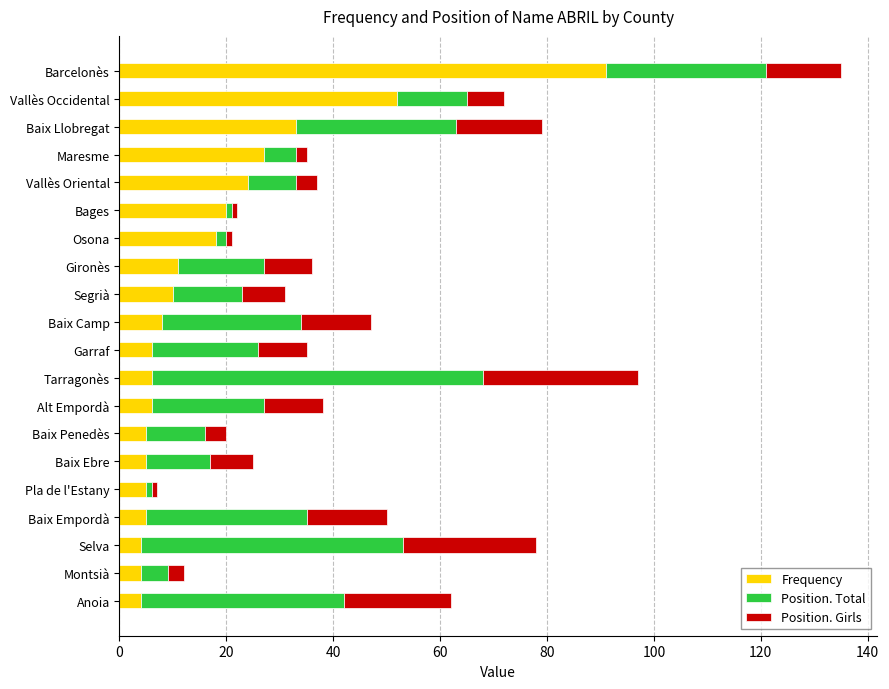

What is the difference between the maximum and second lowest values in the Frequency series?

87